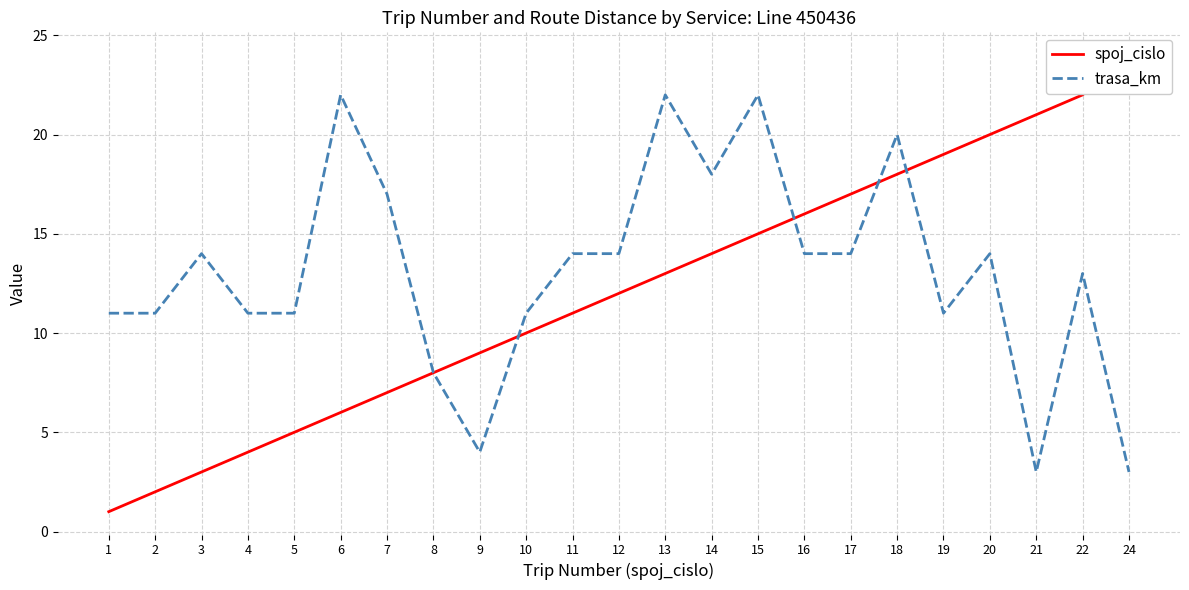

What is the value of the spoj_cislo point at the 23rd from the left?

24